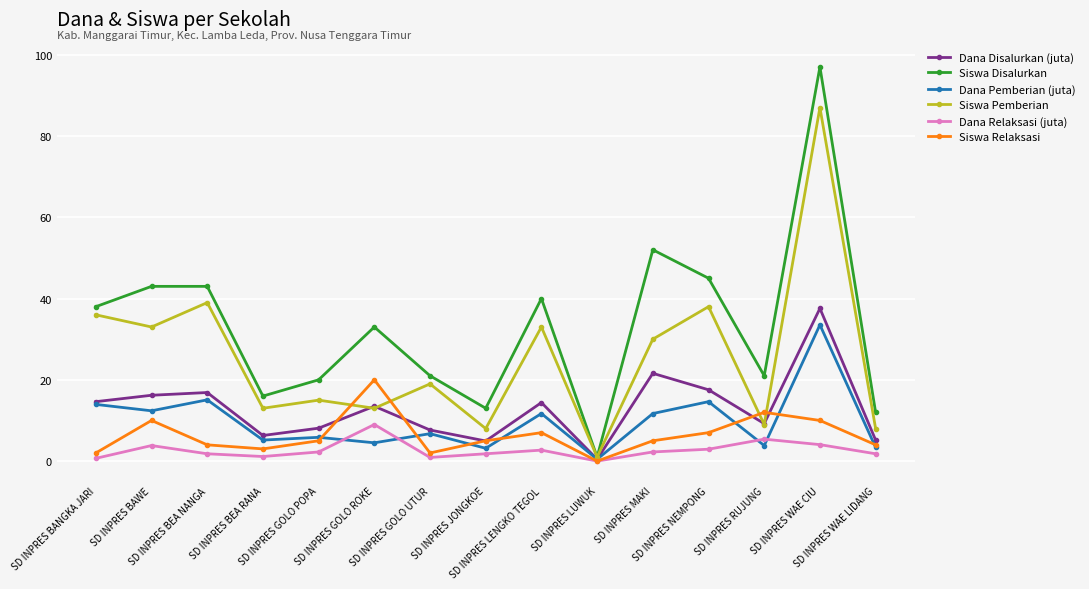

What is the maximum value for Siswa Pemberian?

87.0